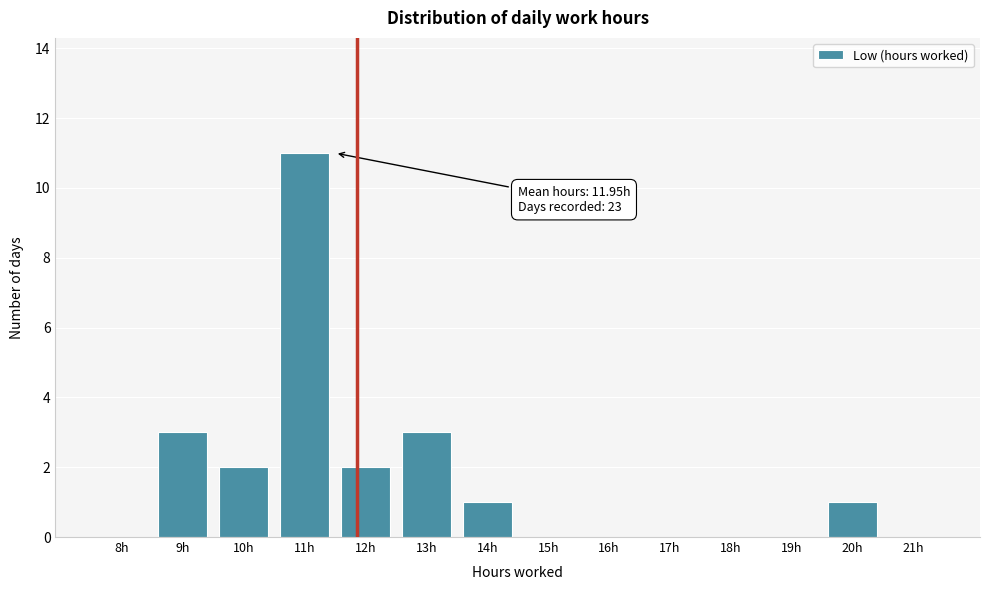

Reading left to right, transcribe all the data shown in this chart.

8h=0	9h=3	10h=2	11h=11	12h=2	13h=3	14h=1	15h=0	16h=0	17h=0	18h=0	19h=0	20h=1	21h=0